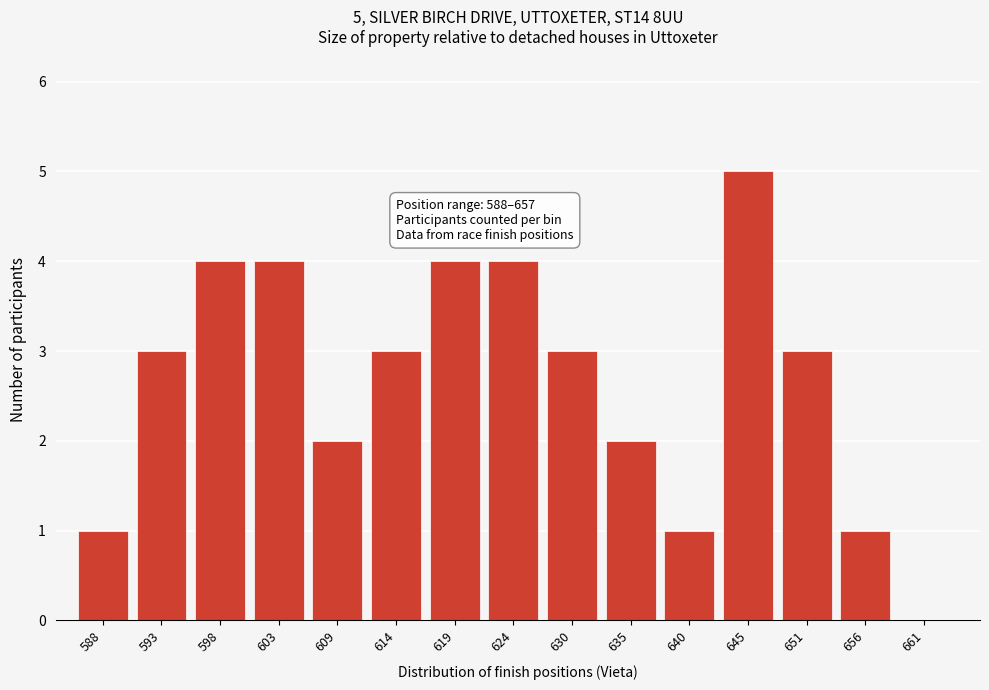

Reading left to right, list all the values displayed in this chart.

588=1	593=3	598=4	603=4	609=2	614=3	619=4	624=4	630=3	635=2	640=1	645=5	651=3	656=1	661=0